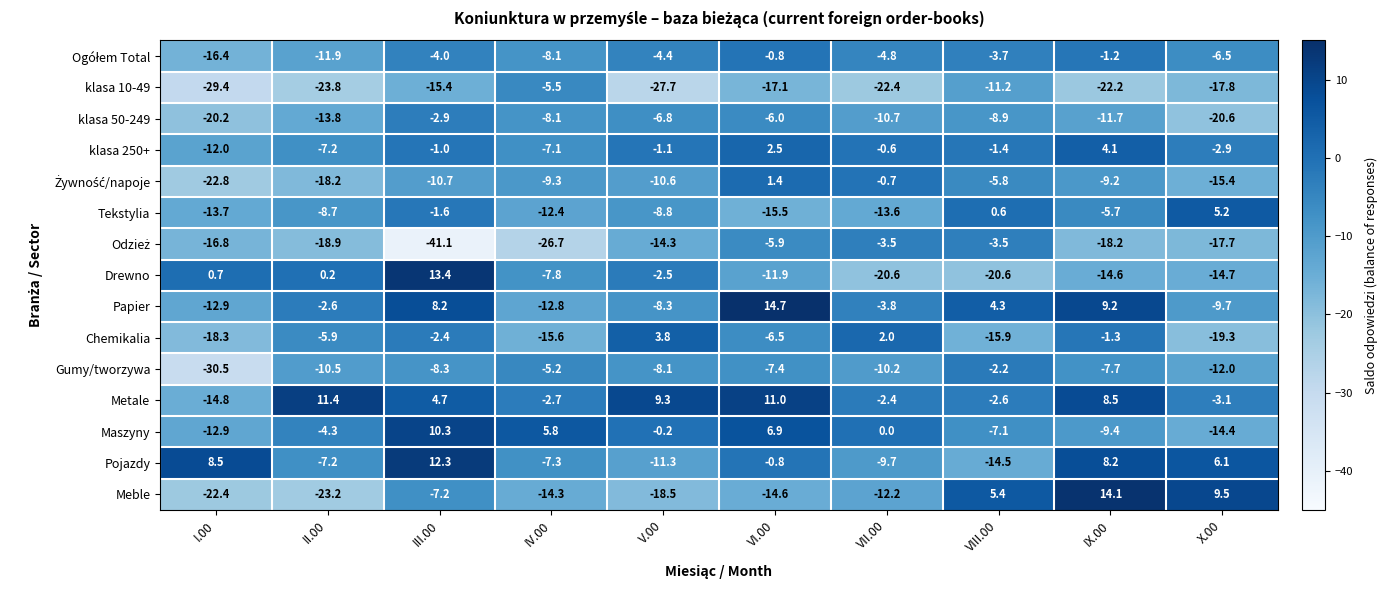

What is the difference between the Papier values at VIII.00 and II.00?

6.9